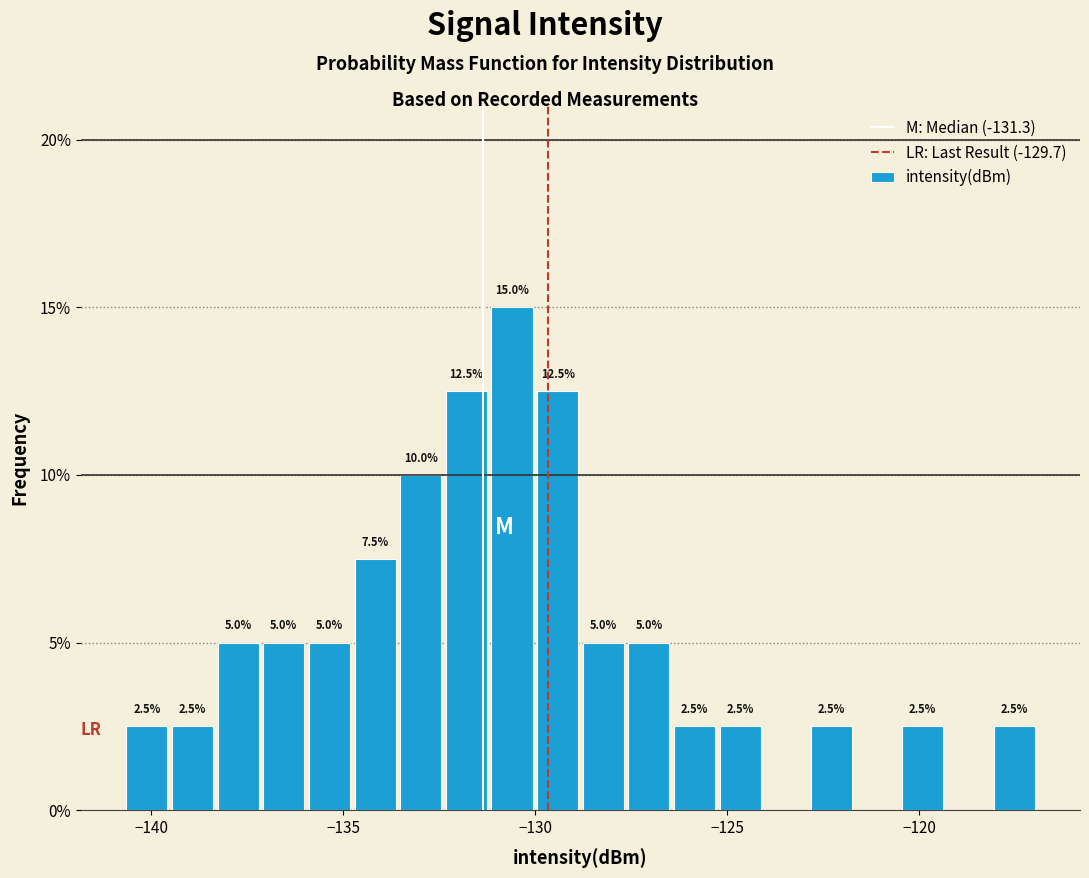

Around what value on the x-axis is the tallest bar? Give the approximate position of its centre, as read against the axis.

-130.5